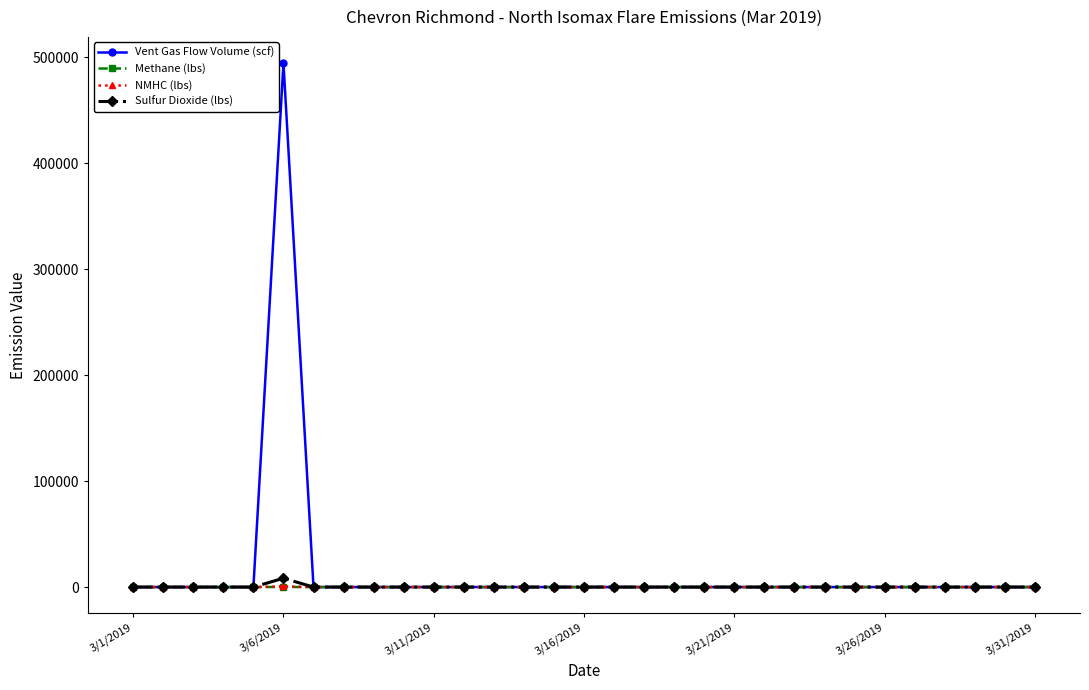

Which series has the largest range (max minus min)?

Vent Gas Flow Volume (scf)